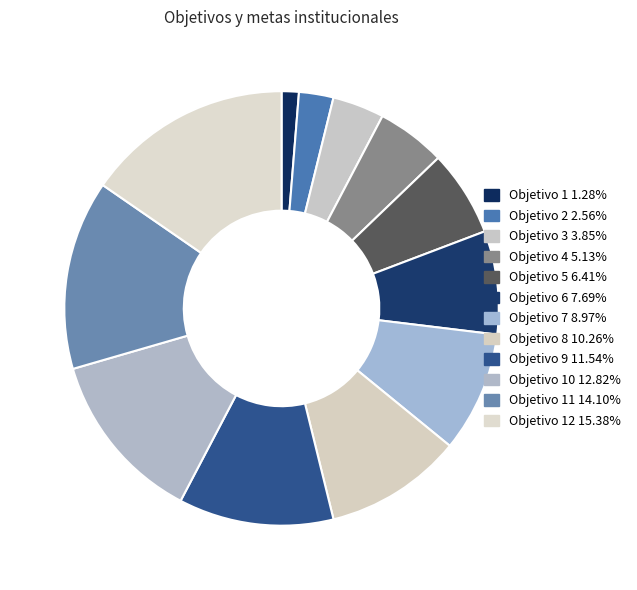

How many segments does this pie chart have?

12